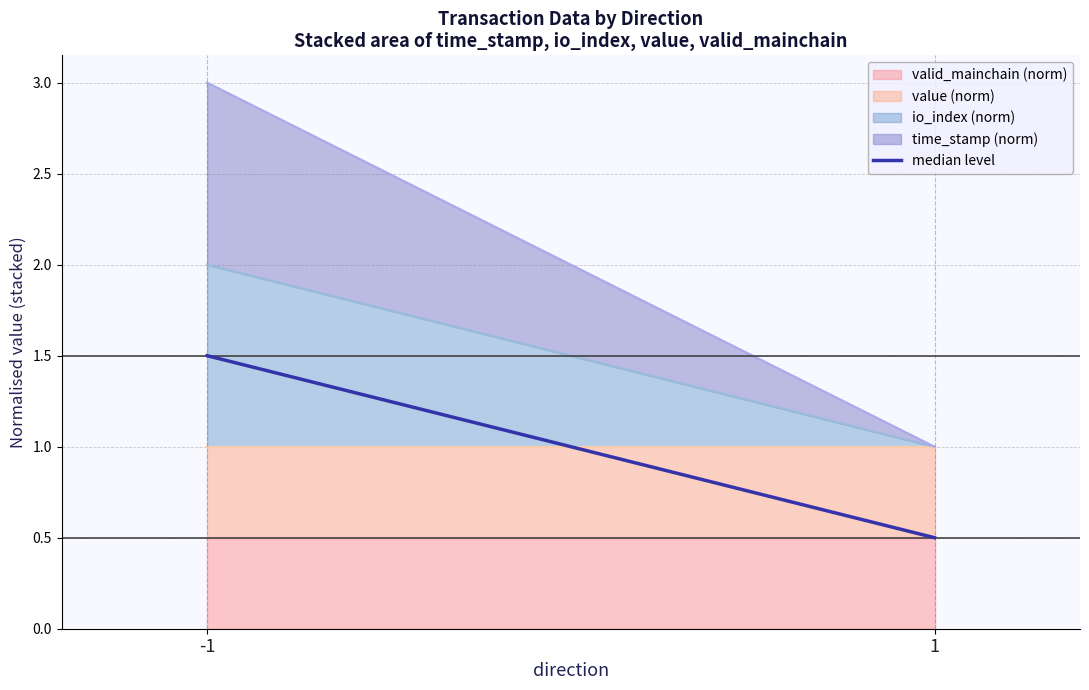

True or false: the data shows 0.5 at 1.

True